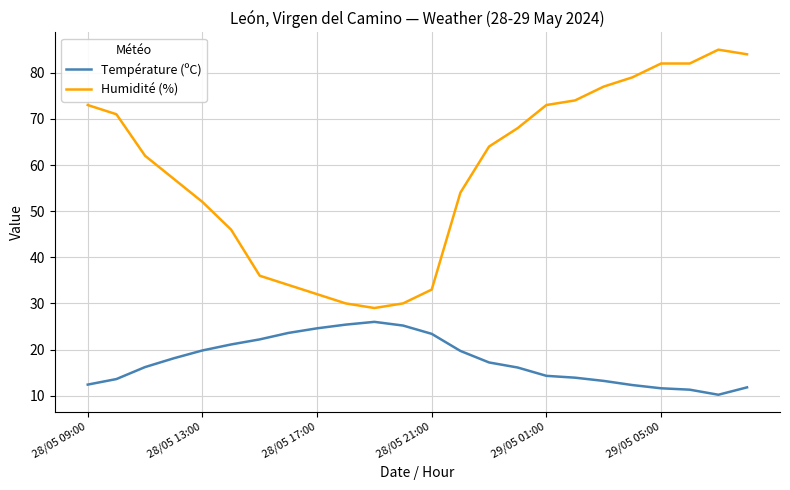

Which series has the largest range (max minus min)?

Humidité (%)